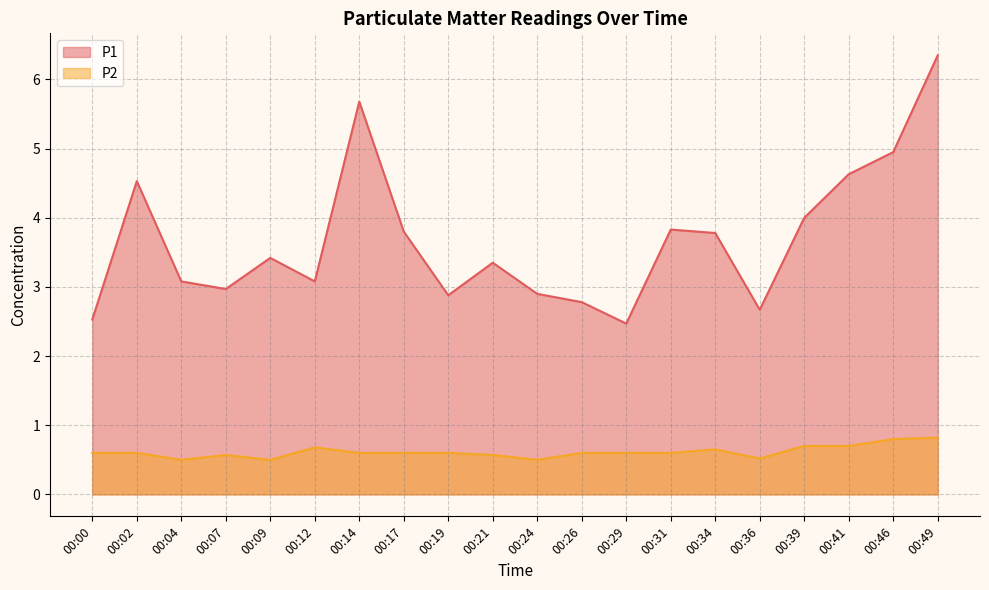

Where does the P1 series first go above 3?

00:02